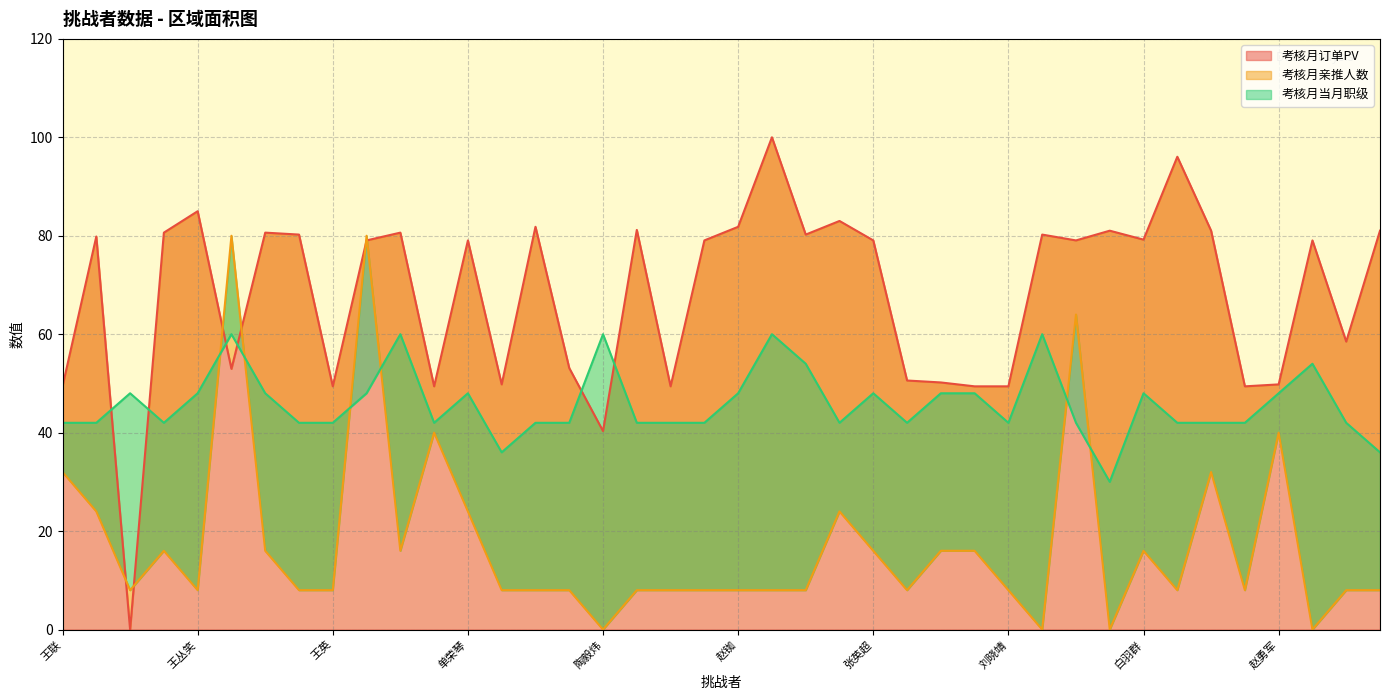

What is the total value across all series at 赵铷?

137.8